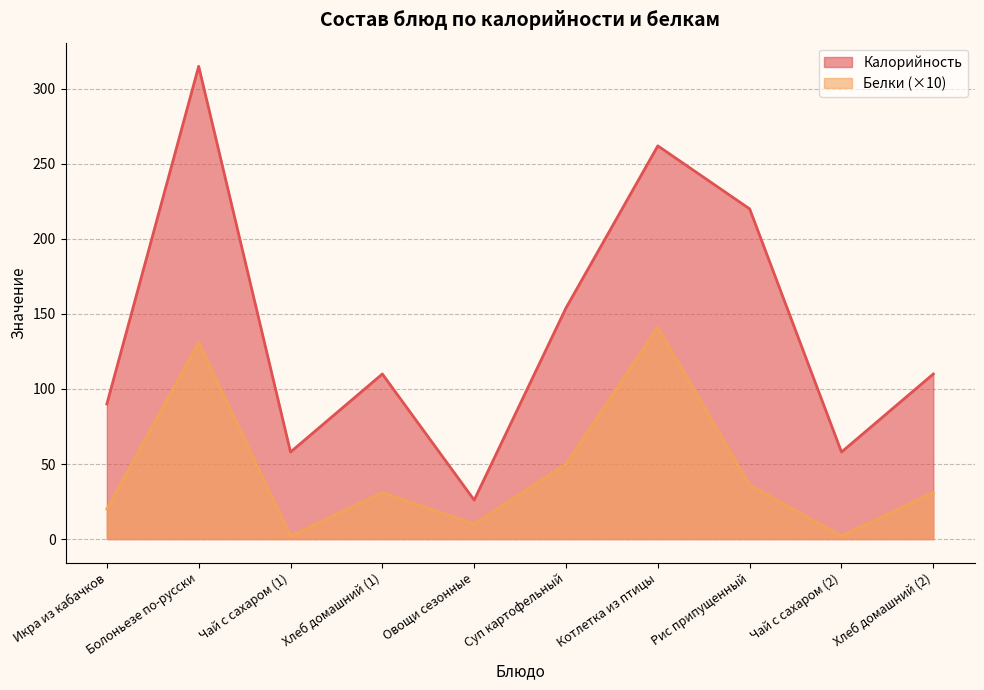

What is the label of the 6th point from the left?

Суп картофельный